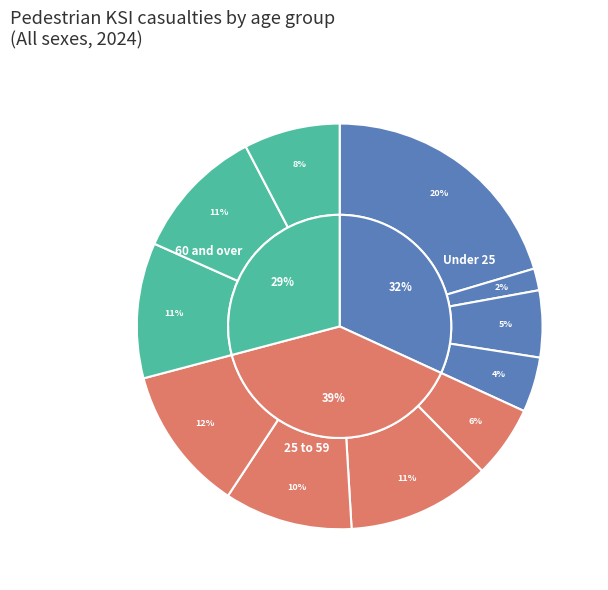

What percentage do 16 and 21 to 24 together represent?

6.1%